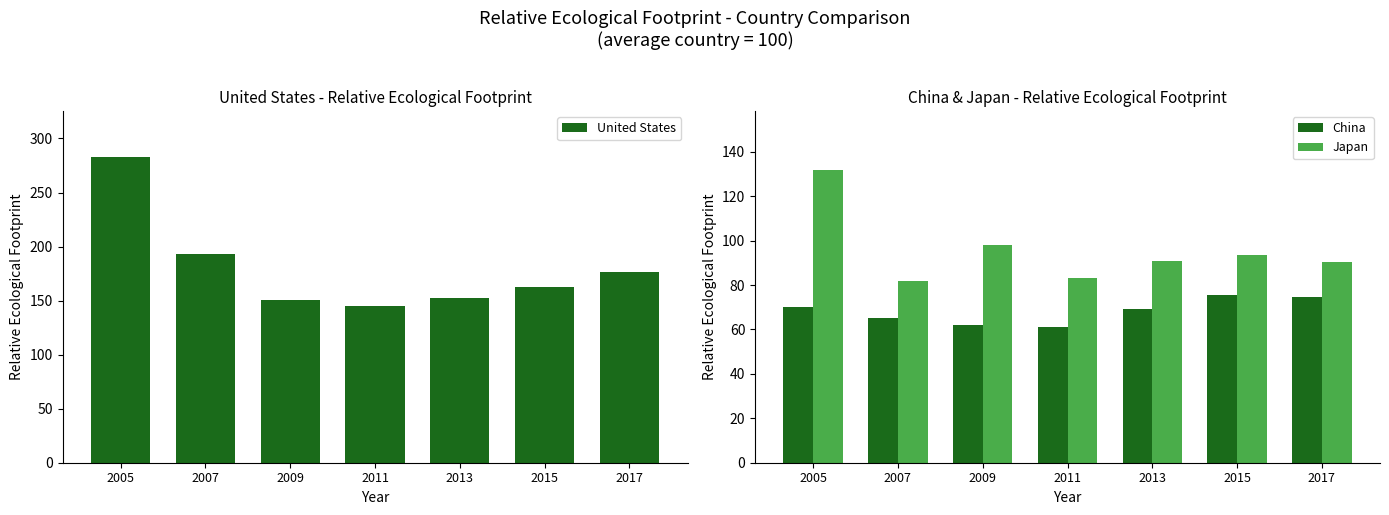

Which category has the lowest value in the China series?

2011